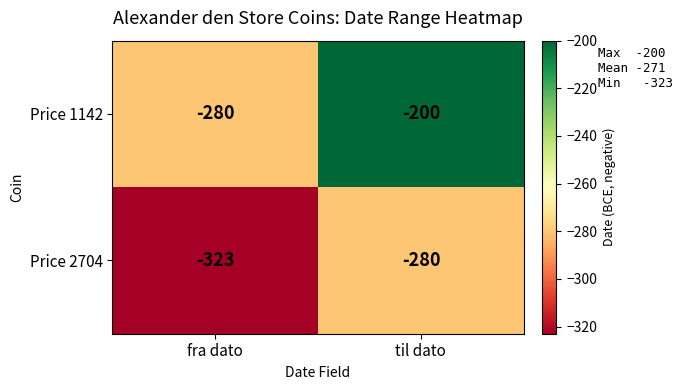

Which label corresponds to the smallest value in the chart?

fra dato